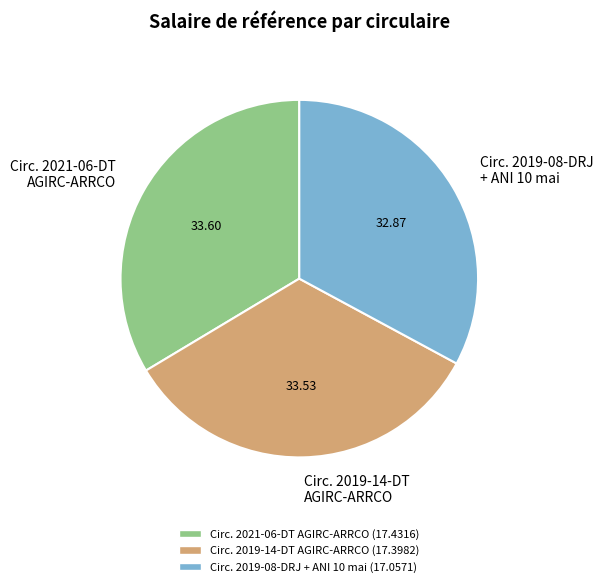

What is the ratio of the value at Circ. 2019-14-DT AGIRC-ARRCO to the value at Circ. 2021-06-DT AGIRC-ARRCO?

1.0